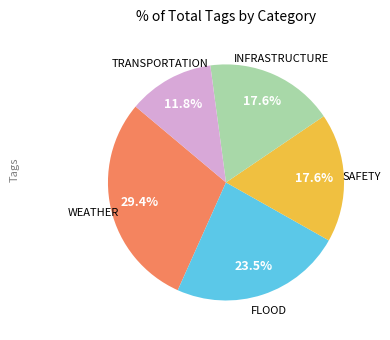

Is there a majority slice in this chart?

No